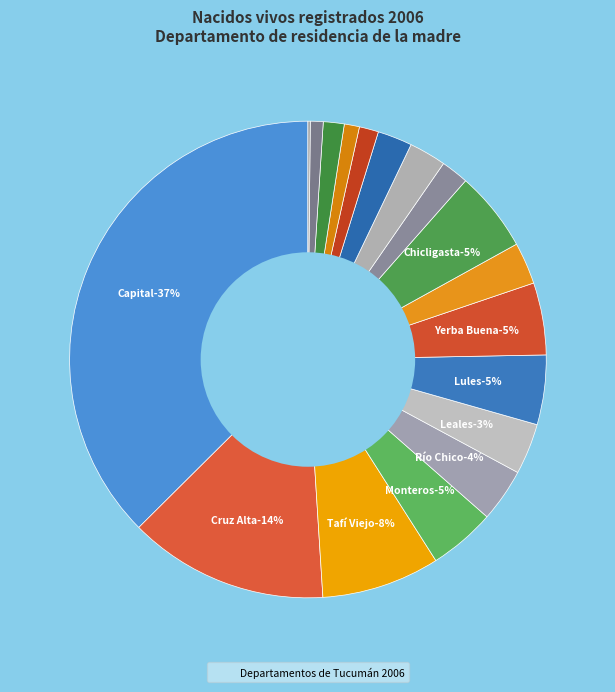

Between Cruz Alta and Río Chico, which is larger?

Cruz Alta